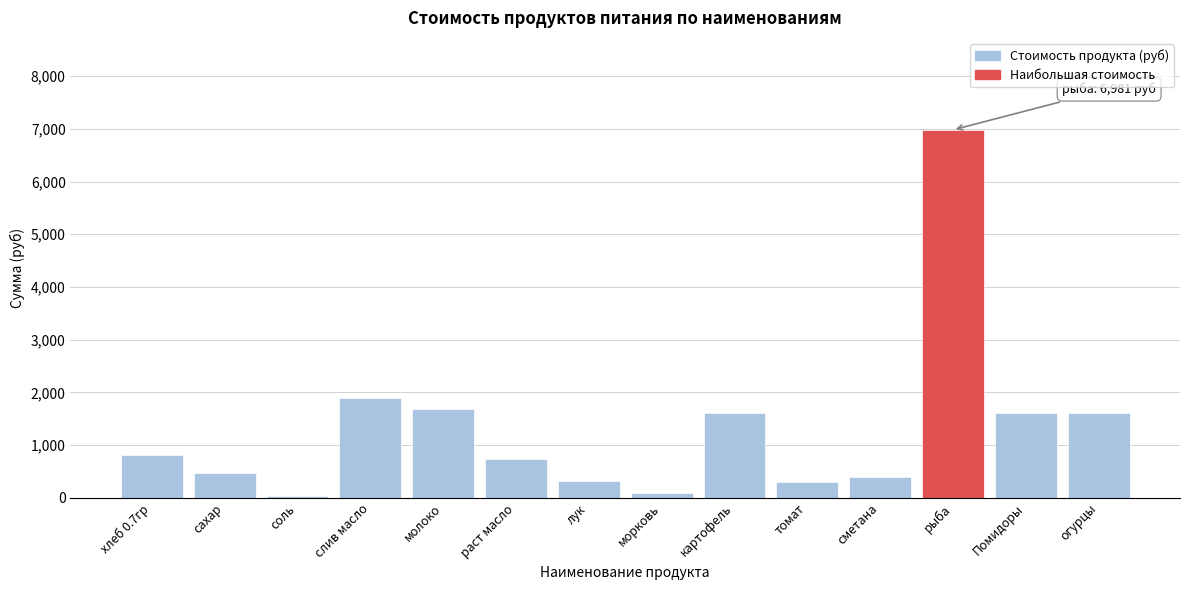

What is the label of the 4th bar from the left?

слив масло